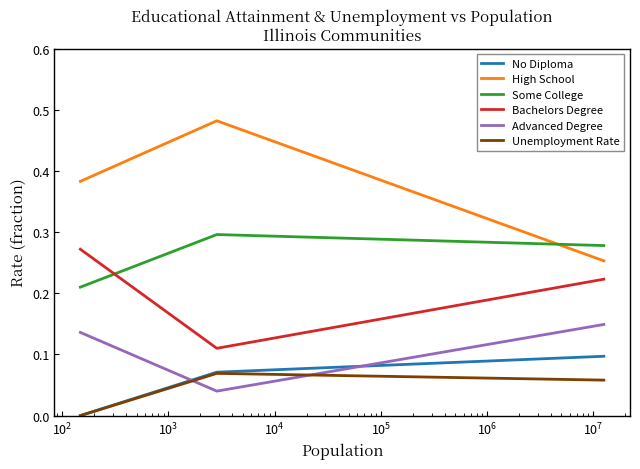

Which series has the largest total across all categories?

High School